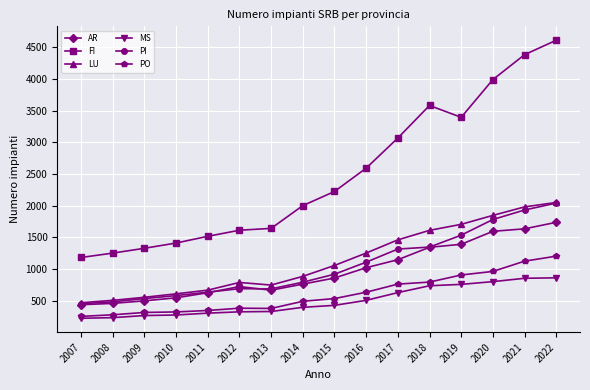

Which category has the highest value across all series?

2022